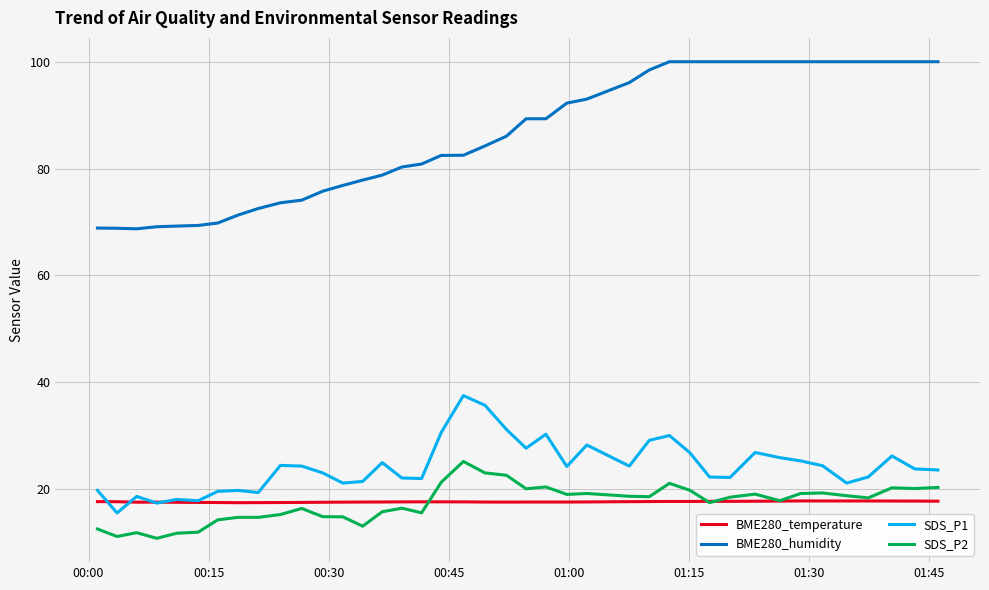

True or false: SDS_P1 and BME280_humidity cross at least once.

False